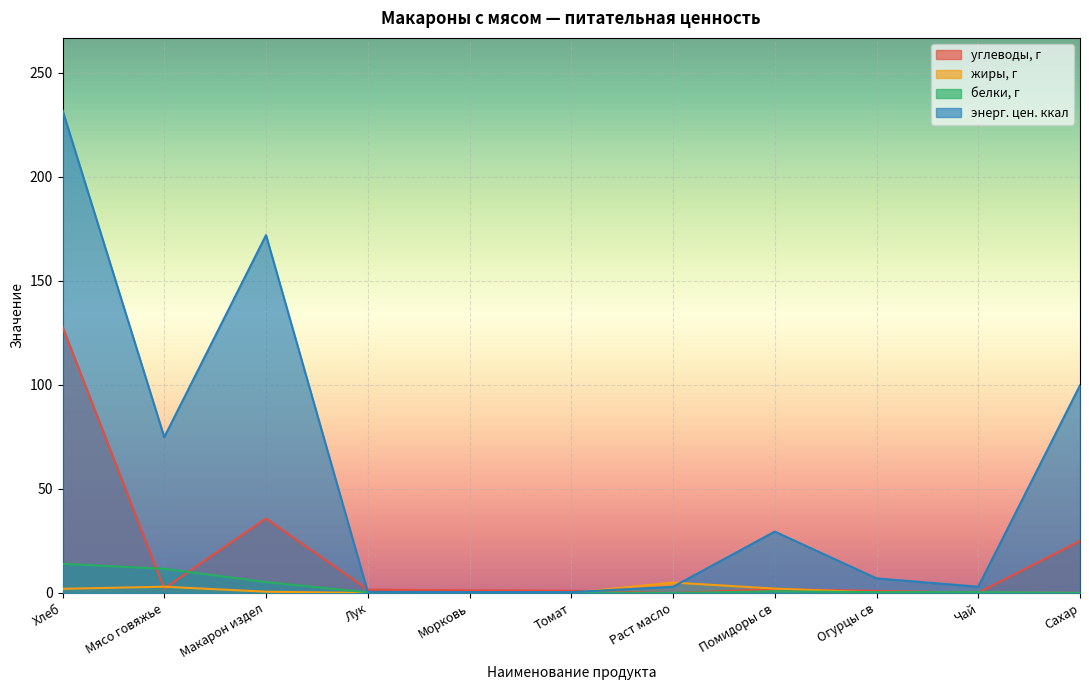

How many lines are shown in the chart?

4